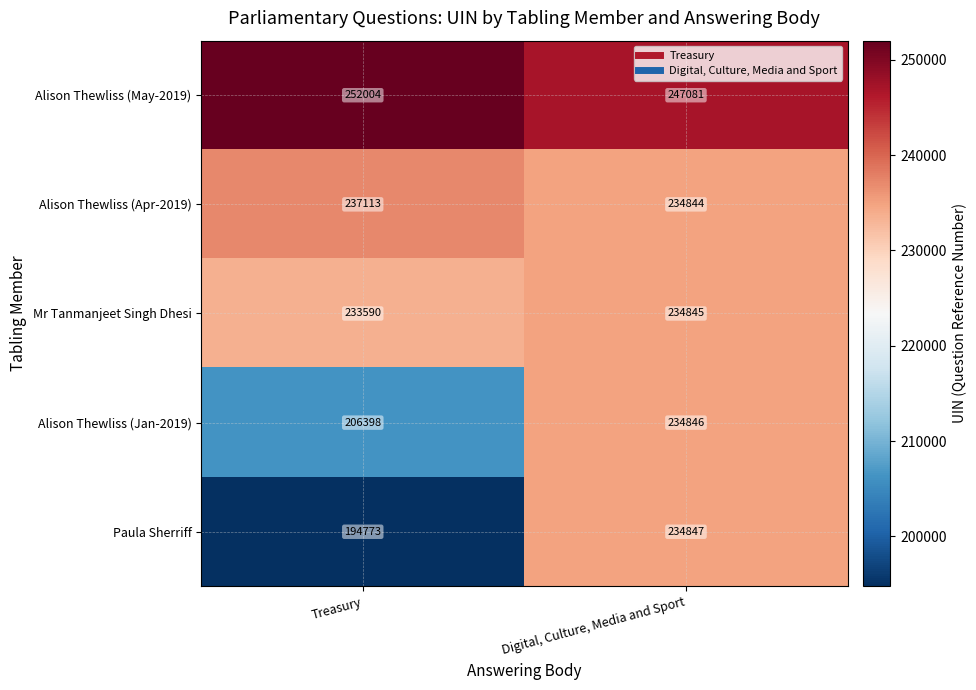

At how many categories does at least one series exceed 236839?

2